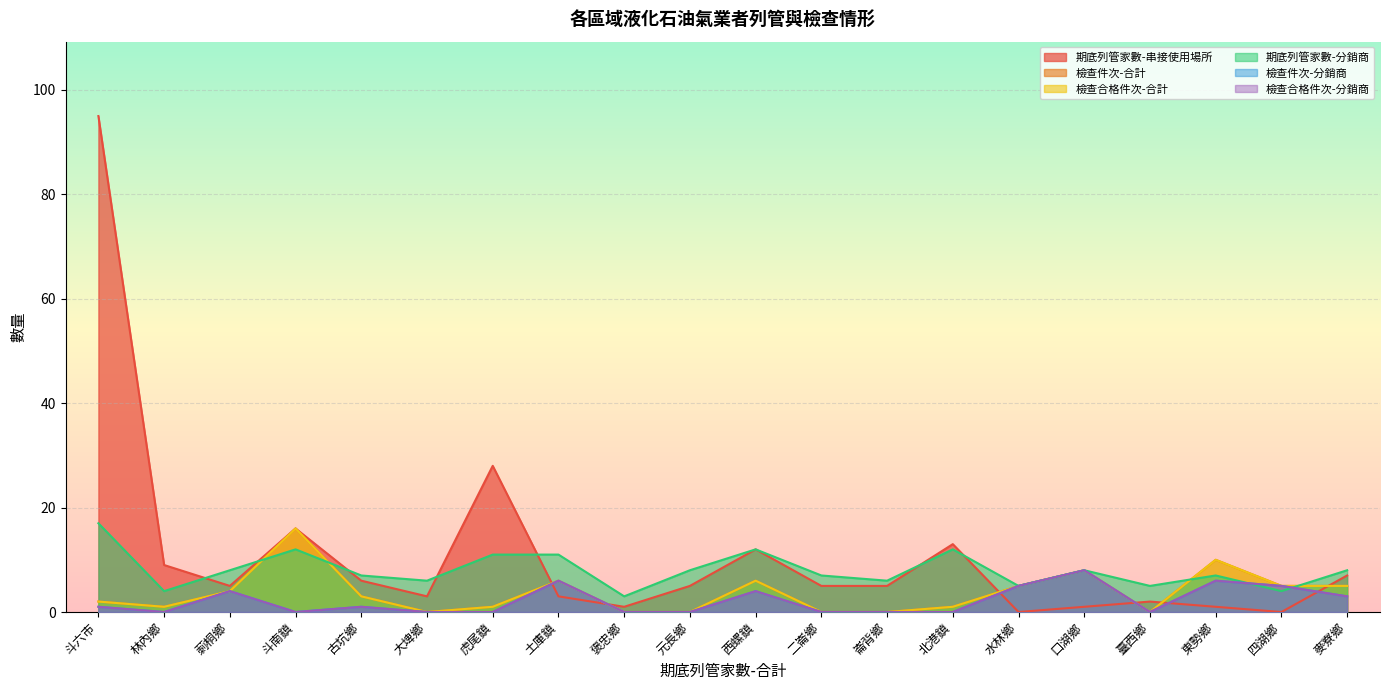

What is the label of the 14th point from the left?

北港鎮